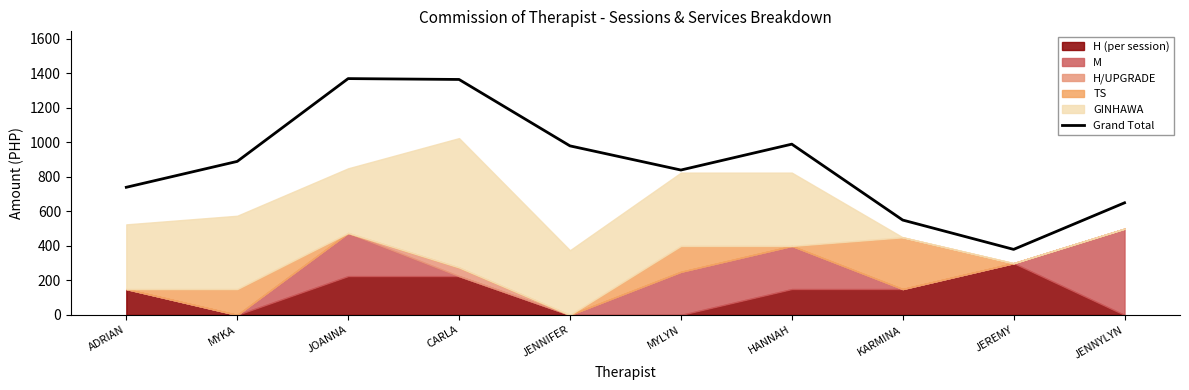

True or false: the data shows 890 at MYKA.

True